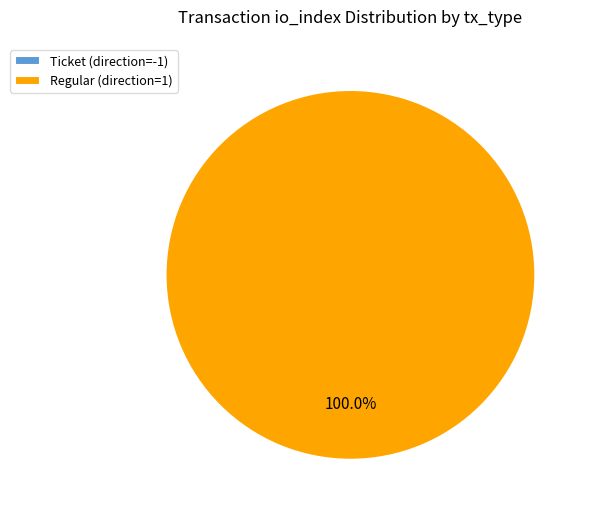

What is the change in value from Ticket (direction=-1) to Regular (direction=1)?

+27